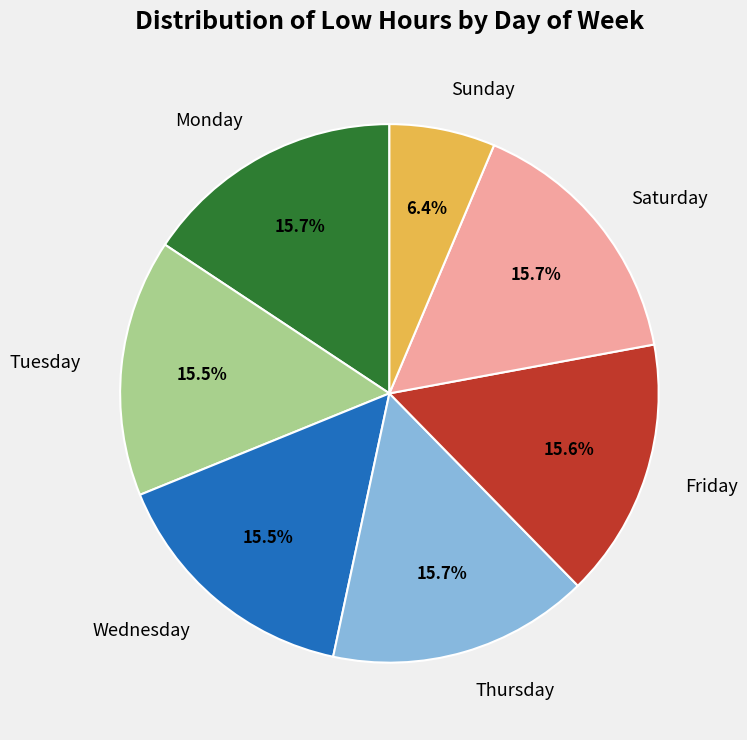

Is there any slice that represents more than half of the pie?

No